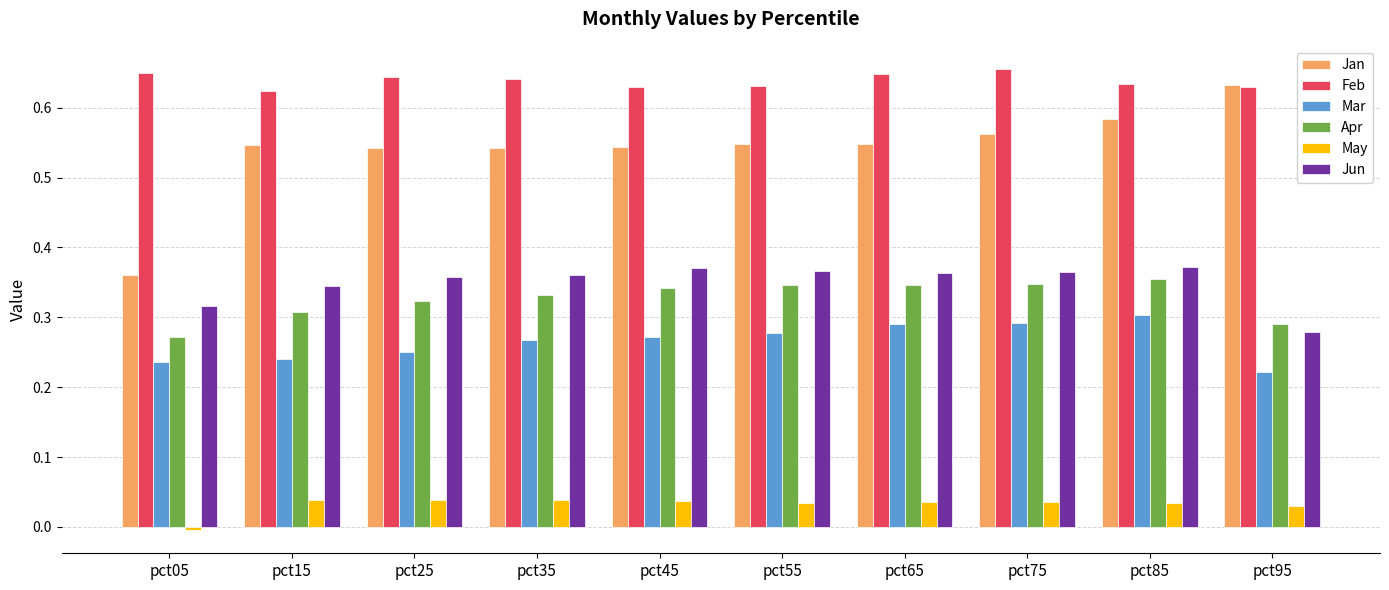

Which series changed the most between pct05 and pct15?

Jan